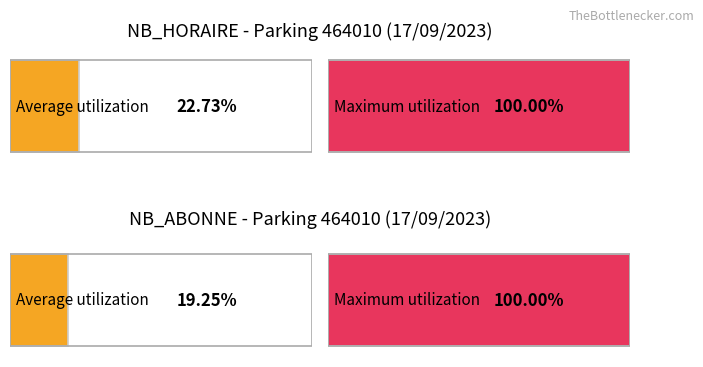

Are the bars grouped side by side (vs. stacked)?

Yes